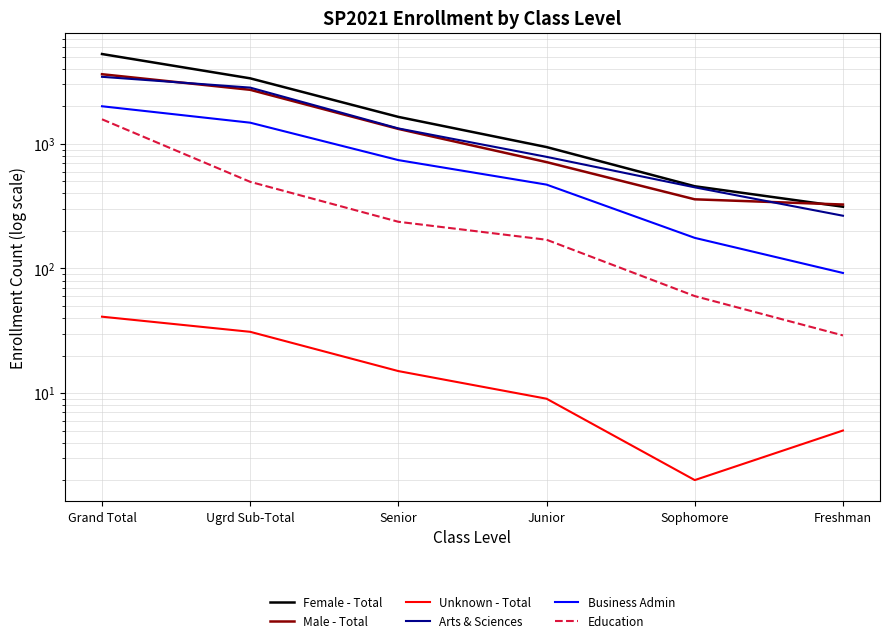

Where do Male - Total and Female - Total first cross each other?

Sophomore and Freshman